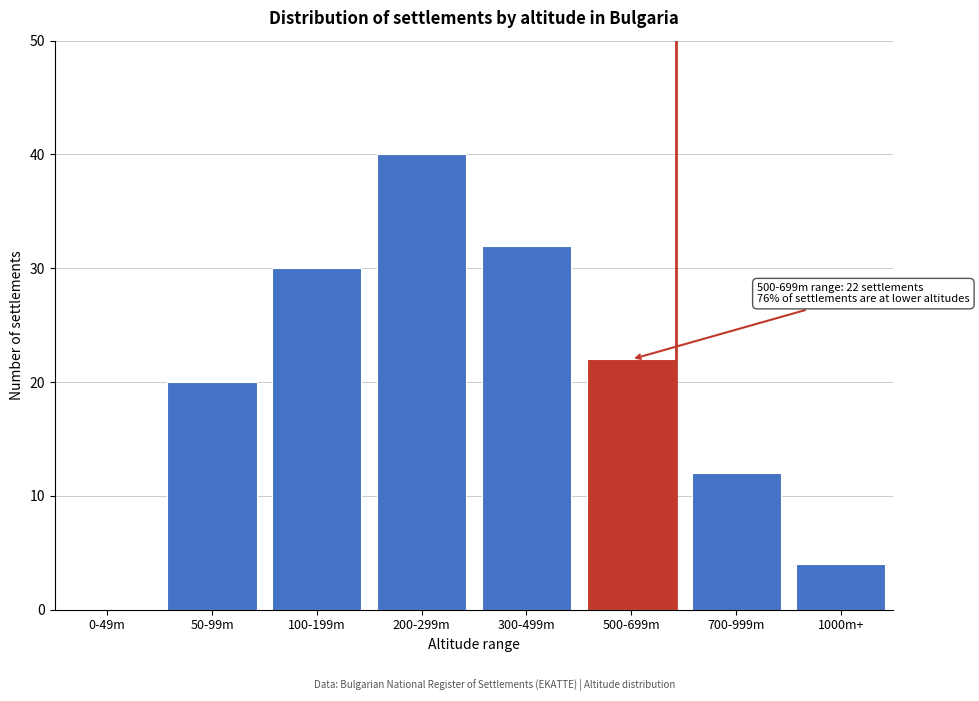

Reading right to left, list all the values displayed in this chart.

1000m+=4	700-999m=12	500-699m=22	300-499m=32	200-299m=40	100-199m=30	50-99m=20	0-49m=0